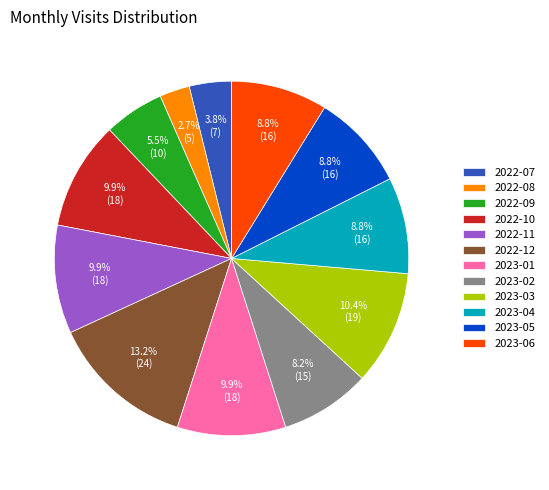

To the nearest percent, what is the combined percentage of 2022-08 and 2022-09?

8%